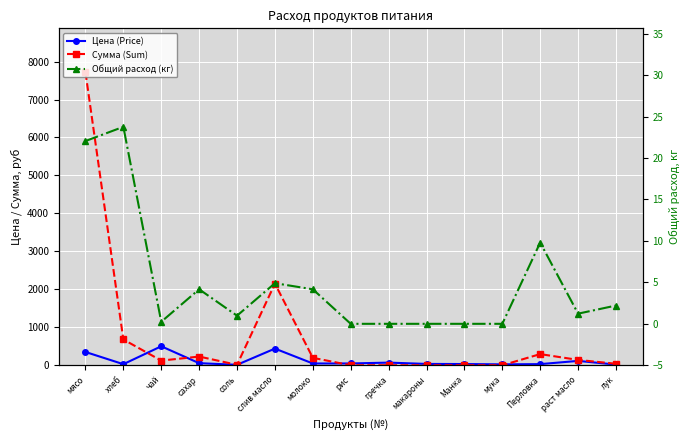

The value of Общий расход (кг) at лук is 2.2. True or false?

True